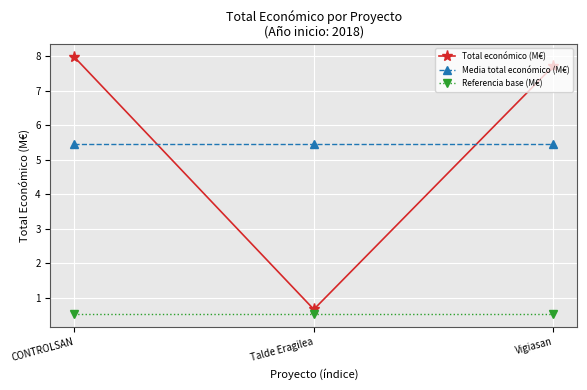

What is the maximum value for Total económico (M€)?

8.0